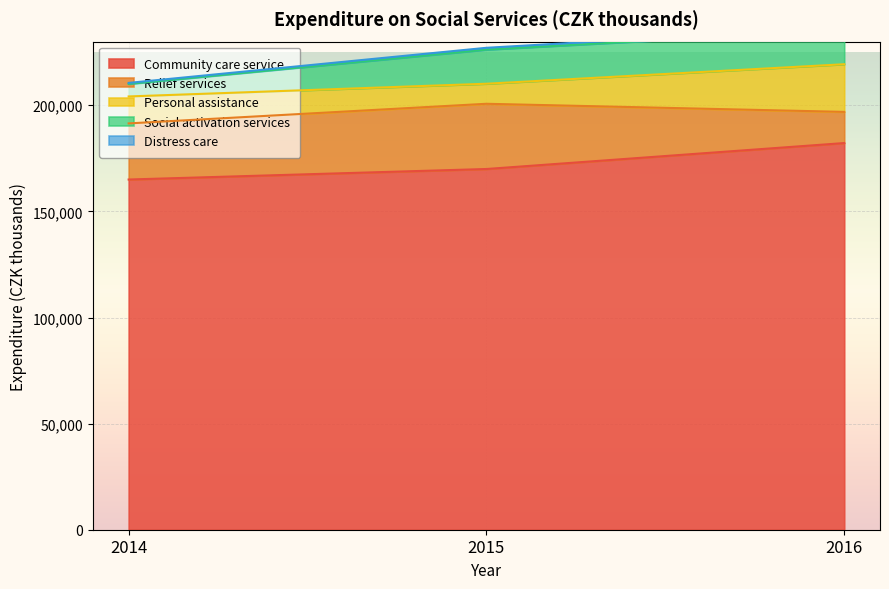

What is the average value of the Relief services series?

23954